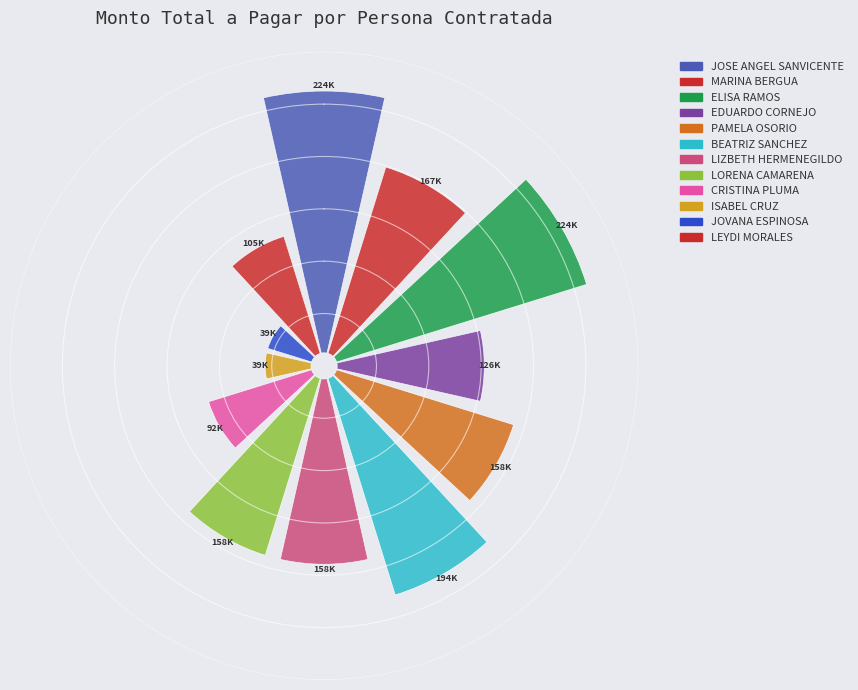

Is the sum of JOSE ANGEL SANVICENTE and CRISTINA PLUMA greater than half?

No